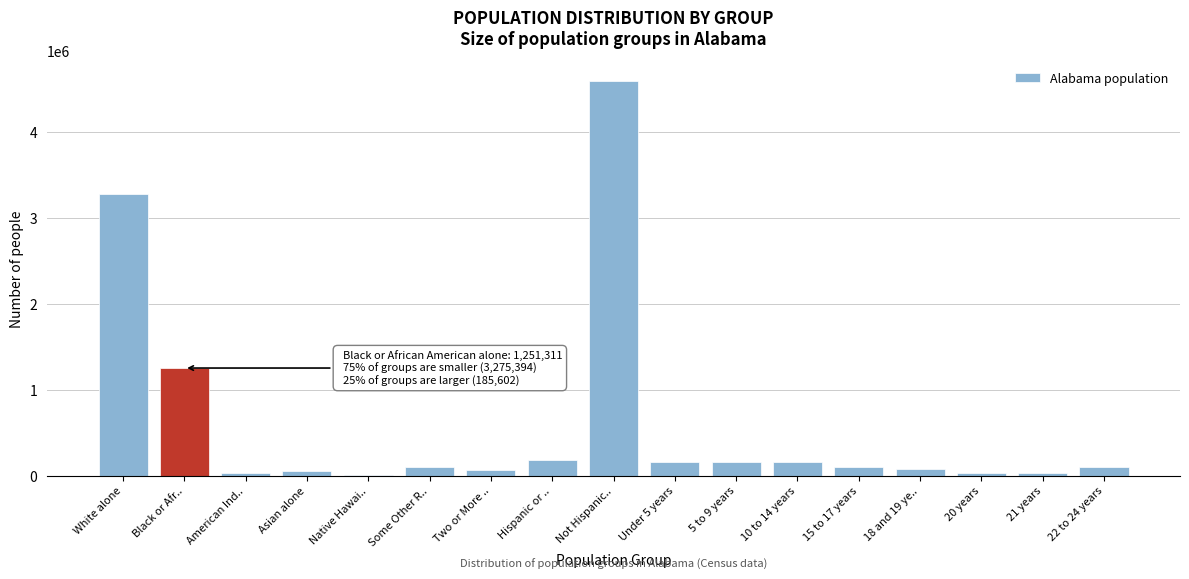

Which has a higher value, Black or Afr.. or Some Other R..?

Black or Afr..